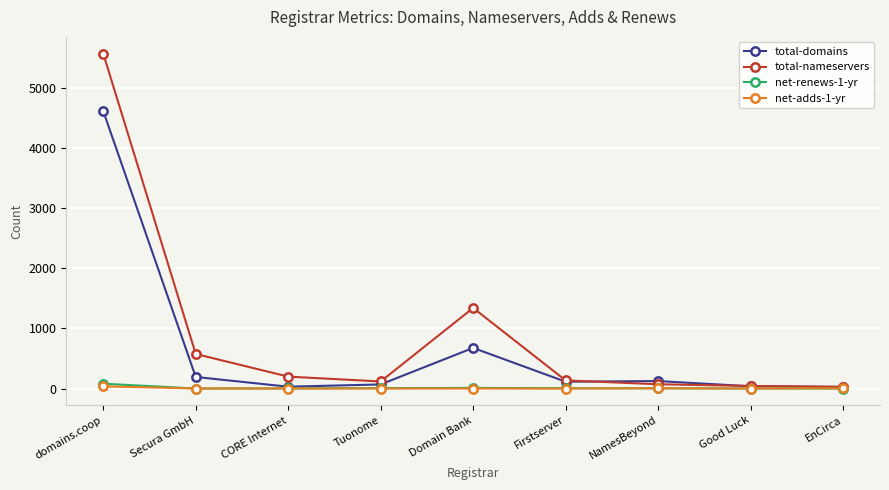

Does the chart have visible grid lines?

Yes